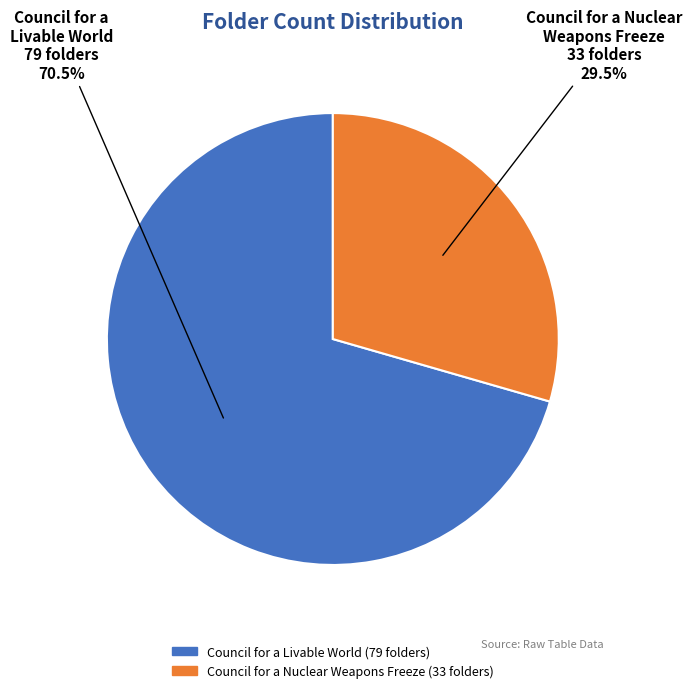

How many slices are in this pie chart?

2